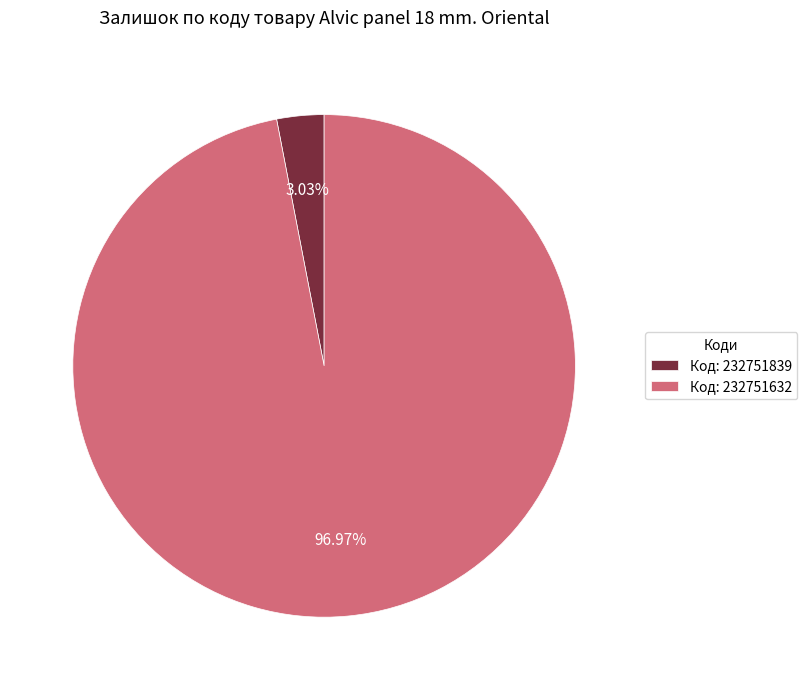

What is the ratio of the value at Код: 232751632 to the value at Код: 232751839?

32.0